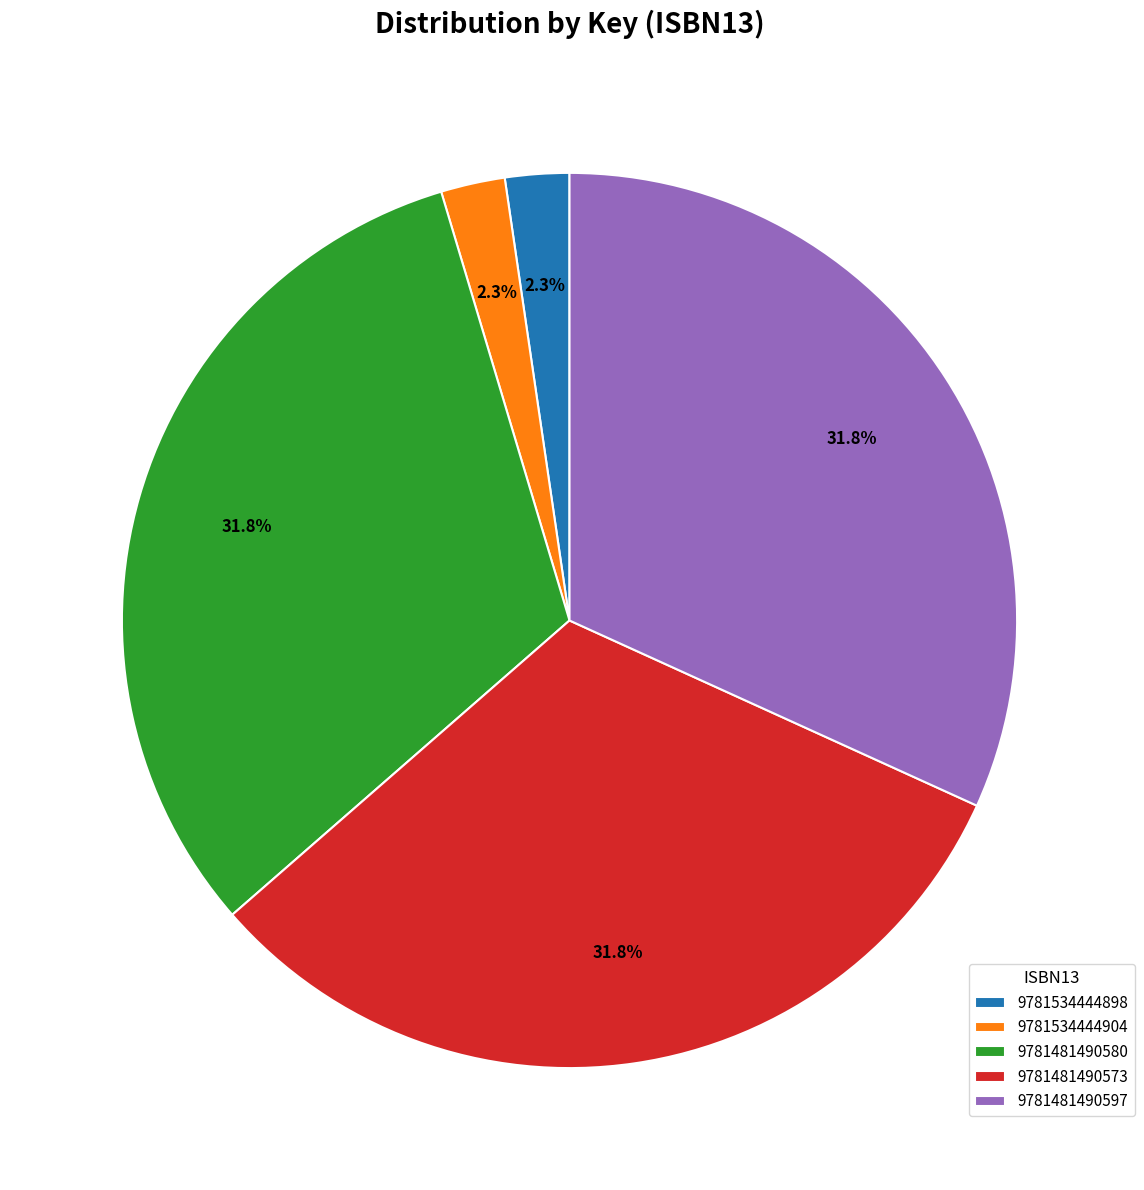

To the nearest percent, what is the average slice percentage?

20%